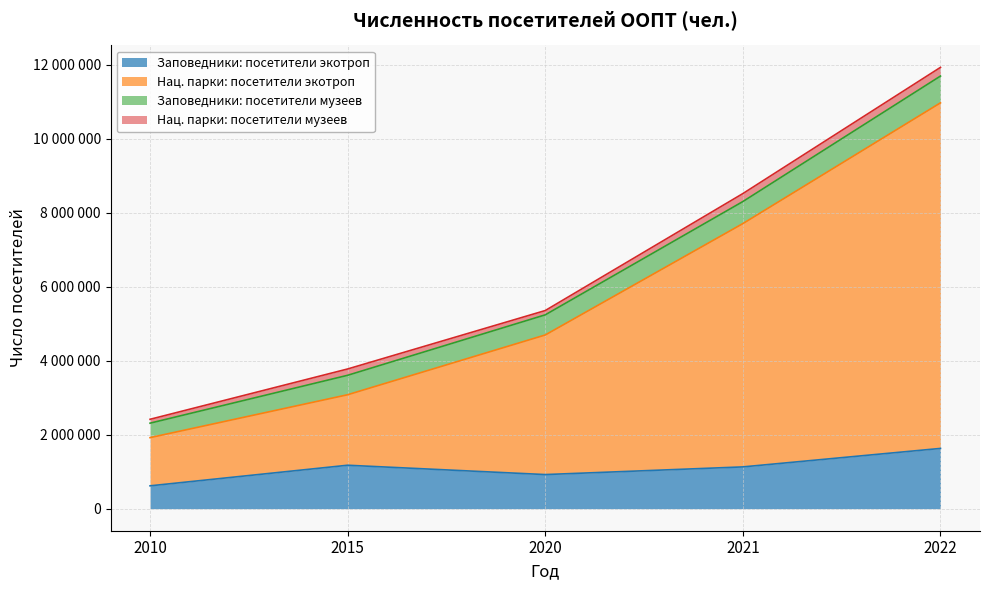

Between 2022 and 2015, which is larger?

2022